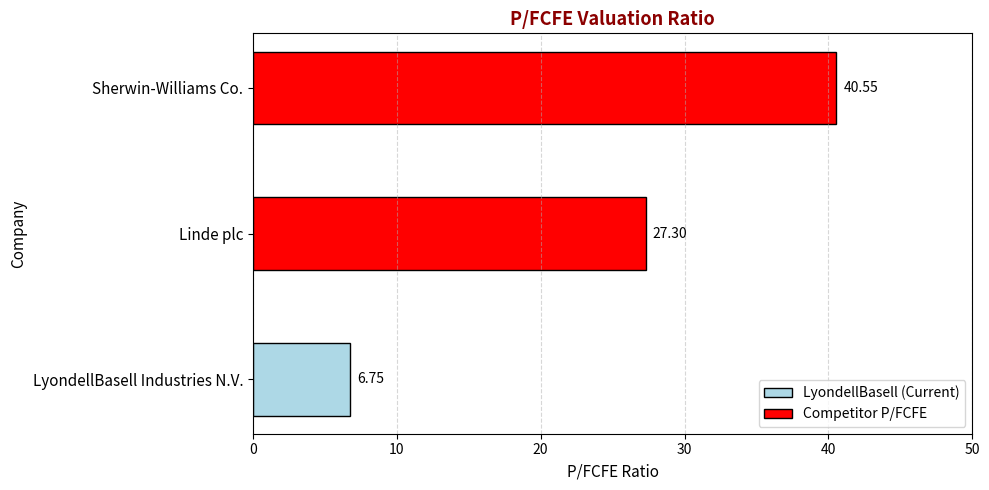

At which category does the chart reach its minimum across all series?

LyondellBasell Industries N.V.